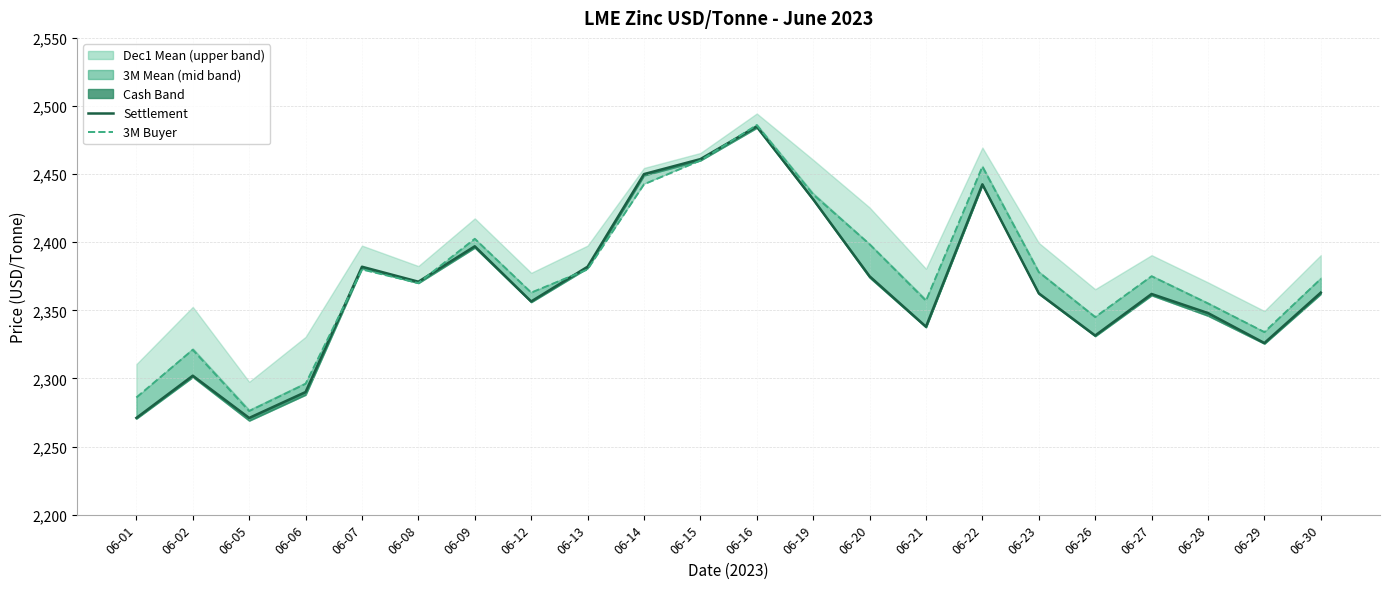

Reading left to right, list all the values displayed in this chart.

Settlement: 2271.0	2302.0	2271.0	2290.0	2382.0	2371.0	2397.0	2356.5	2382.0	2450.0	2461.0	2485.0	2431.5	2375.0	2338.0	2442.5	2362.5	2331.5	2362.0	2348.0	2326.0	2363.0
3M Buyer: 2286.0	2321.0	2276.0	2296.0	2380.0	2370.0	2402.5	2363.0	2380.0	2442.5	2460.0	2486.0	2435.0	2398.5	2357.0	2455.5	2378.0	2345.0	2375.0	2355.0	2334.0	2373.0